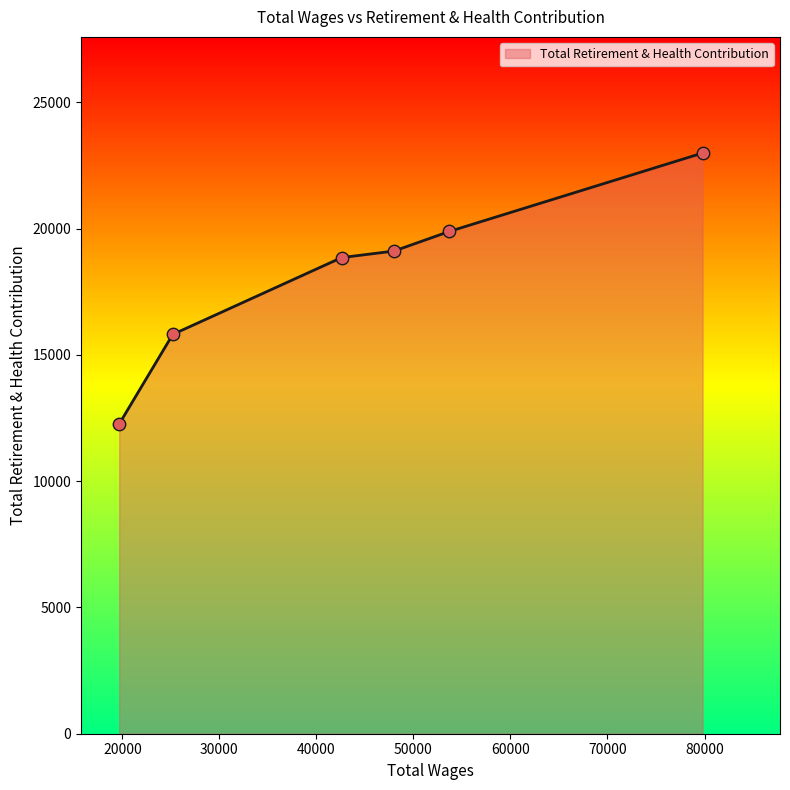

True or false: there are more than 1 points higher than both neighbors.

False